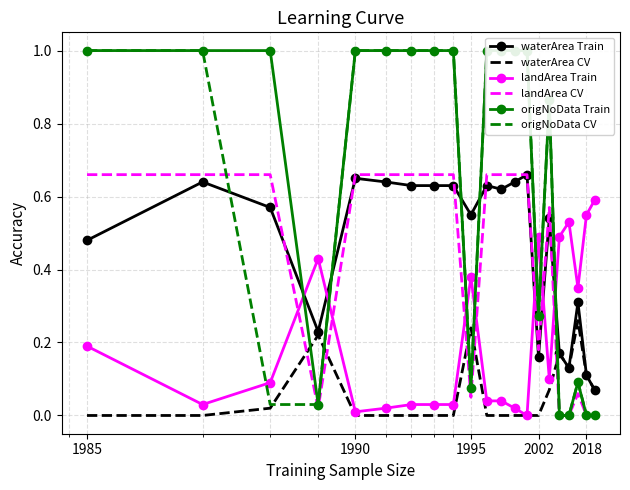

True or false: waterArea CV and landArea CV cross at least once.

True